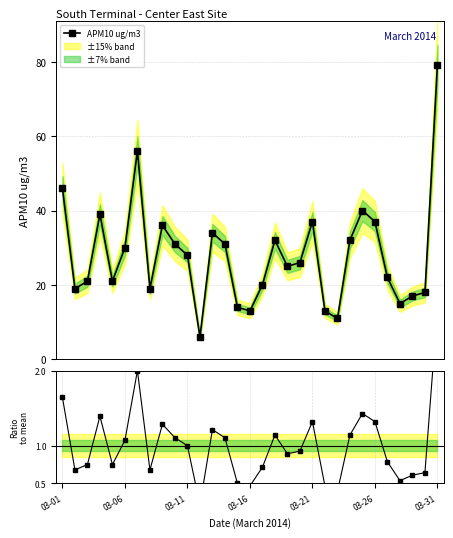

What is the value of the APM10 ug/m3 point at the 10th from the left?

31